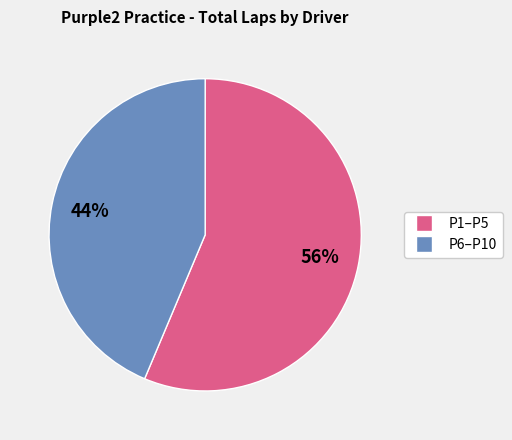

To the nearest percent, what is the average slice percentage?

50%